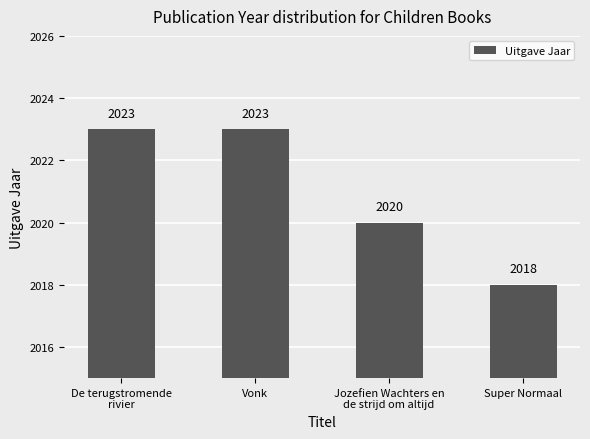

What is the difference between the values at Jozefien Wachters en
de strijd om altijd and Super Normaal?

2